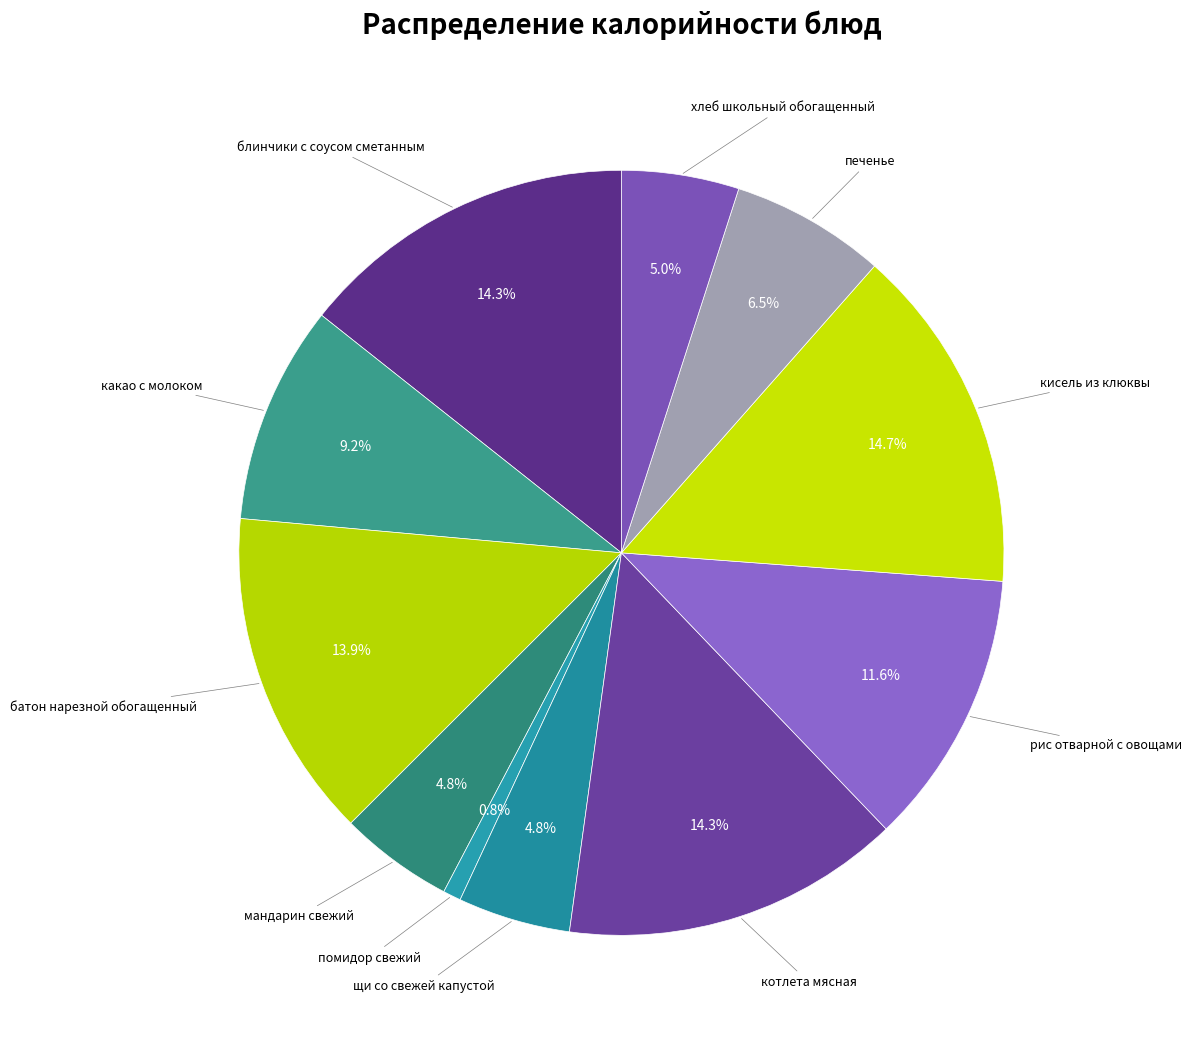

Does any single category account for the majority?

No